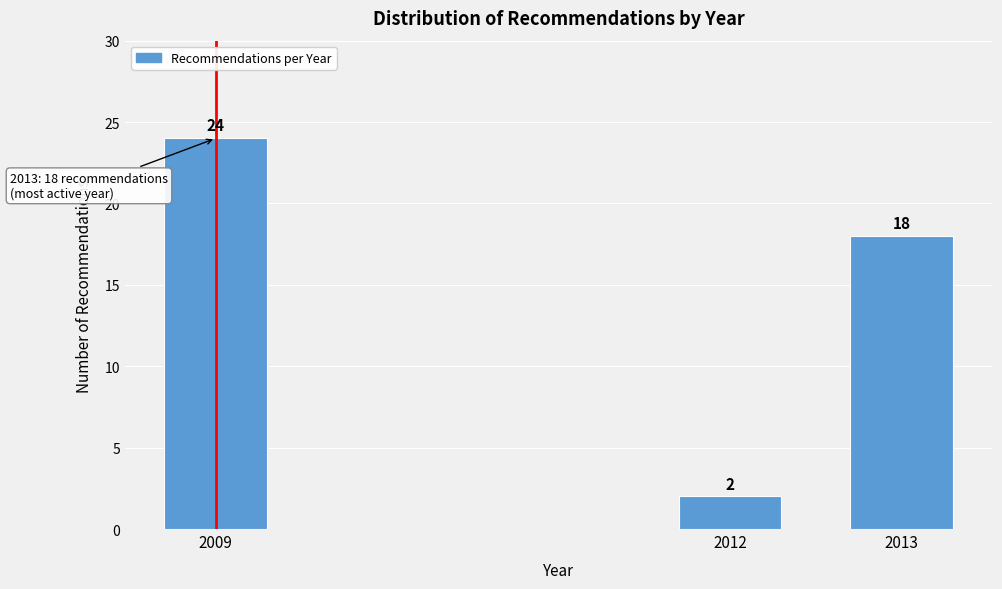

Reading left to right, list all the values displayed in this chart.

2009=24	2012=2	2013=18